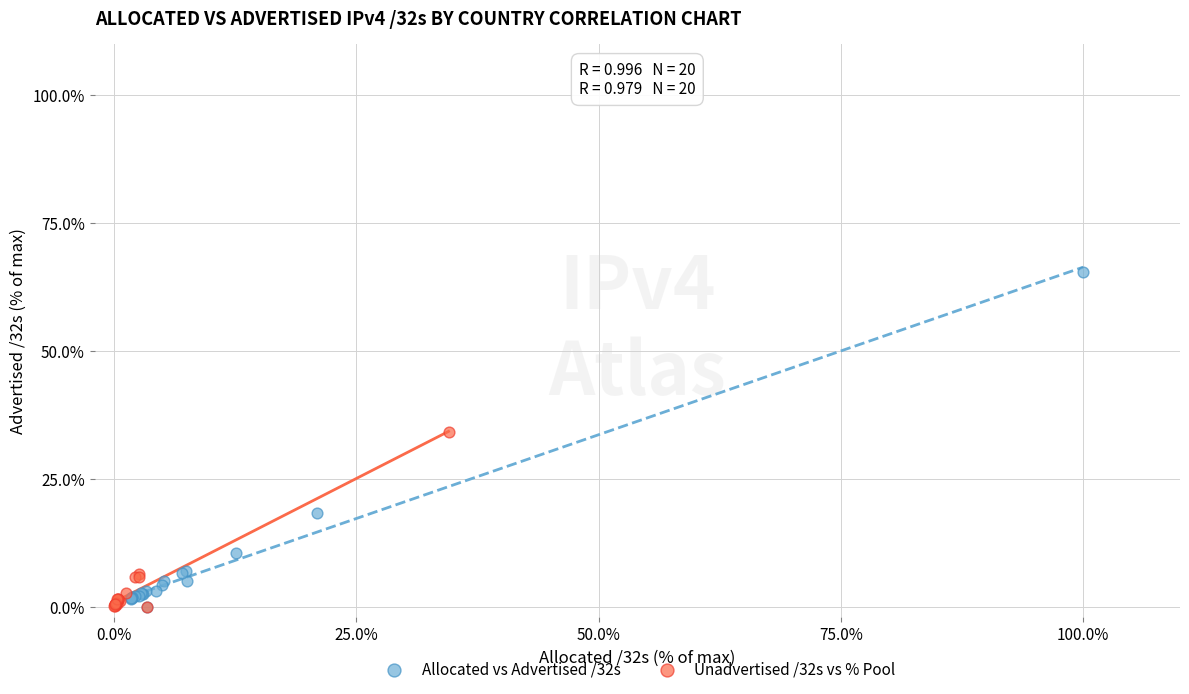

Which series contains the highest Y value?

Allocated vs Advertised /32s